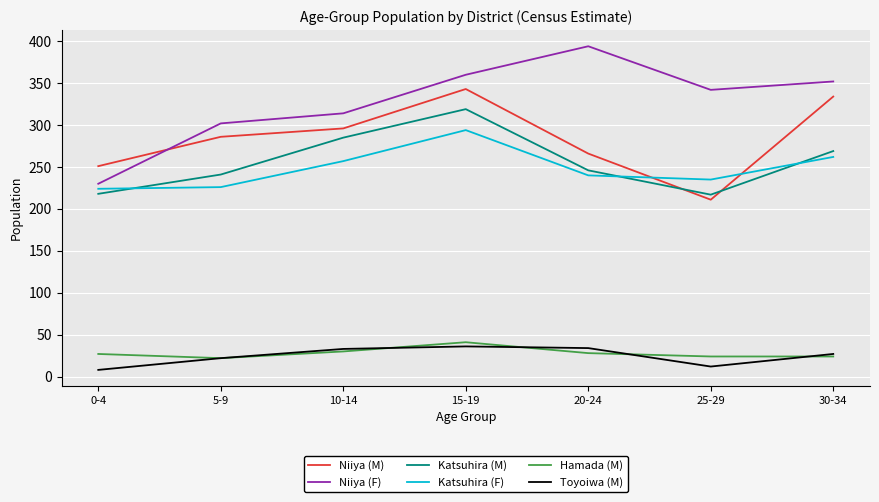

True or false: Niiya (M) and Hamada (M) cross at least once.

False